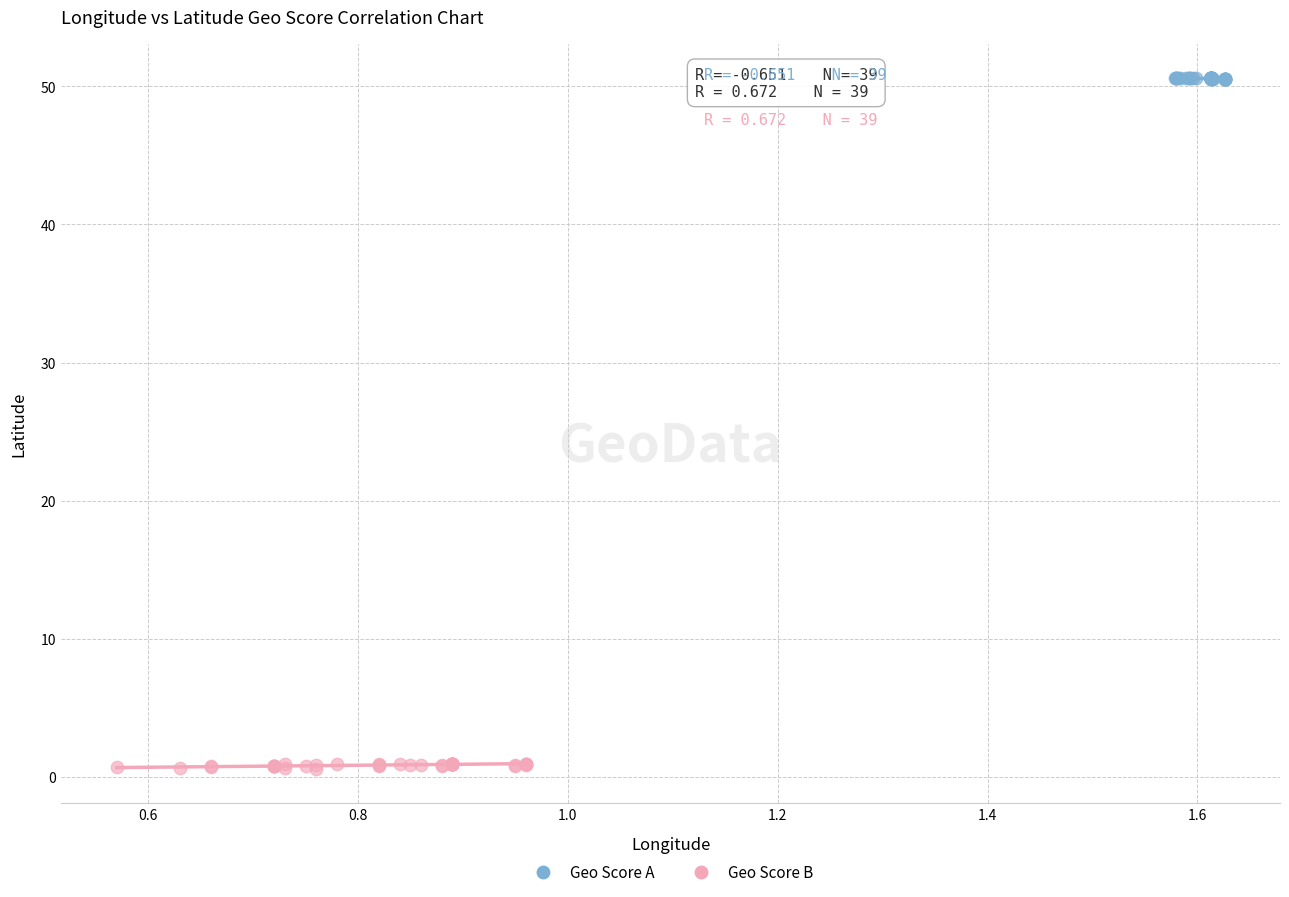

Which series contains the highest Y value?

Geo Score A